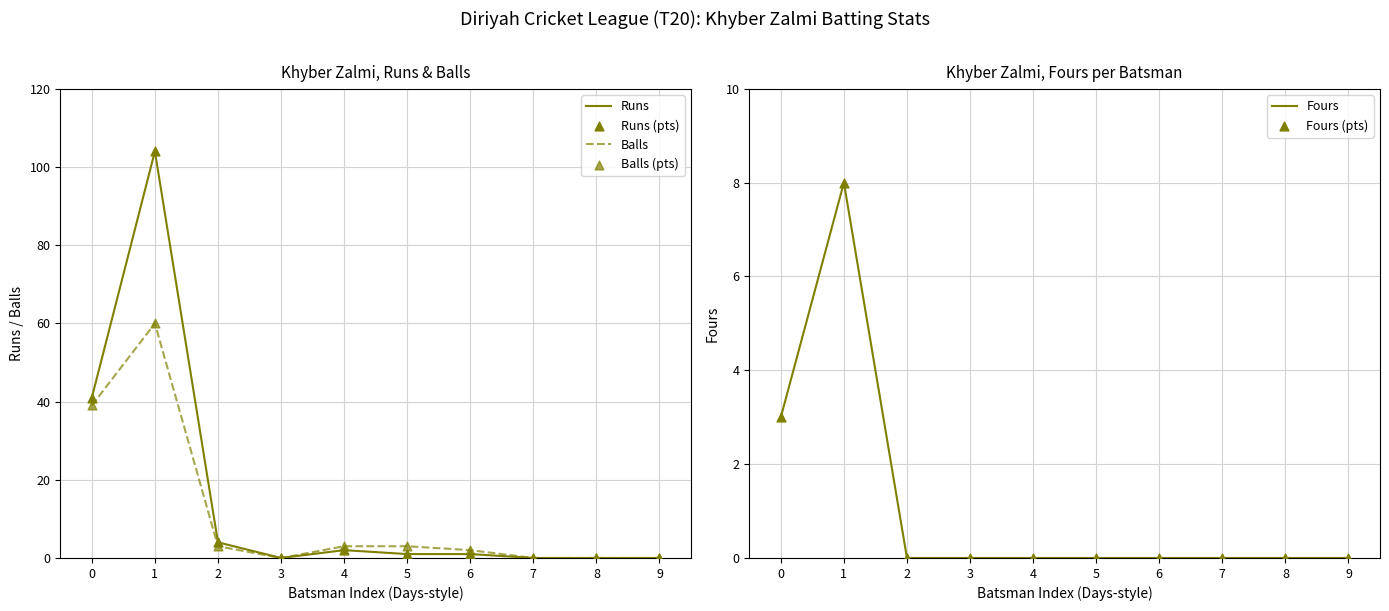

Which series has the largest total across all categories?

Runs